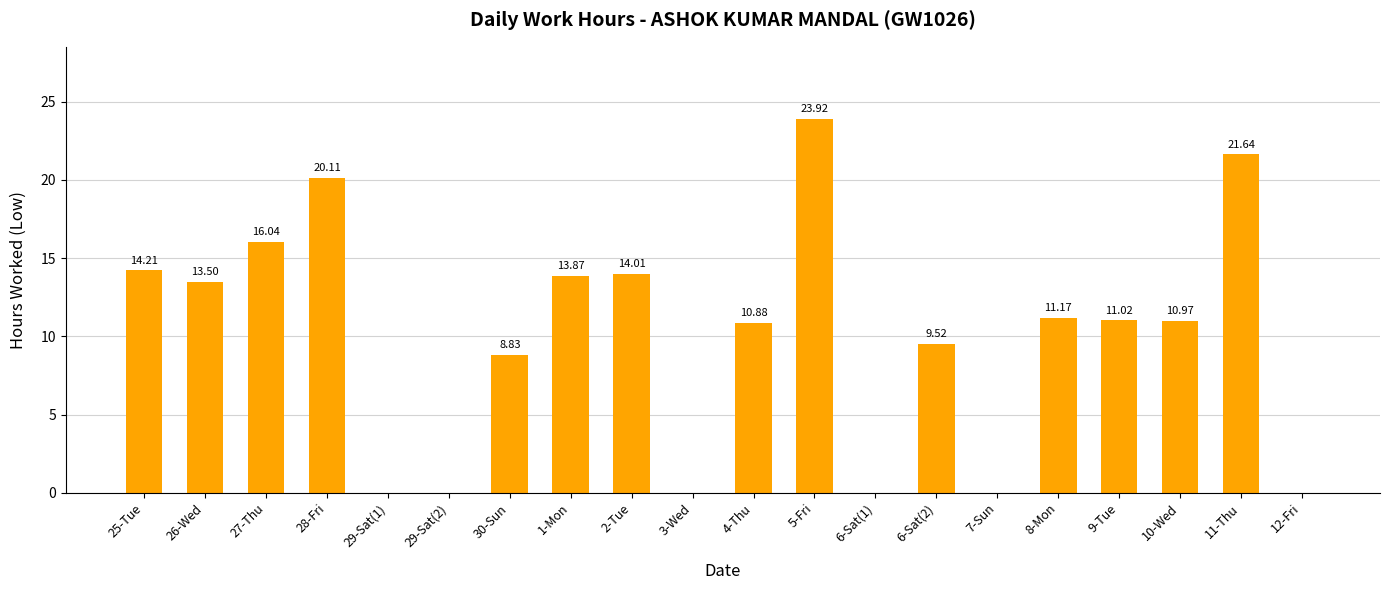

What is the average value?

10.0